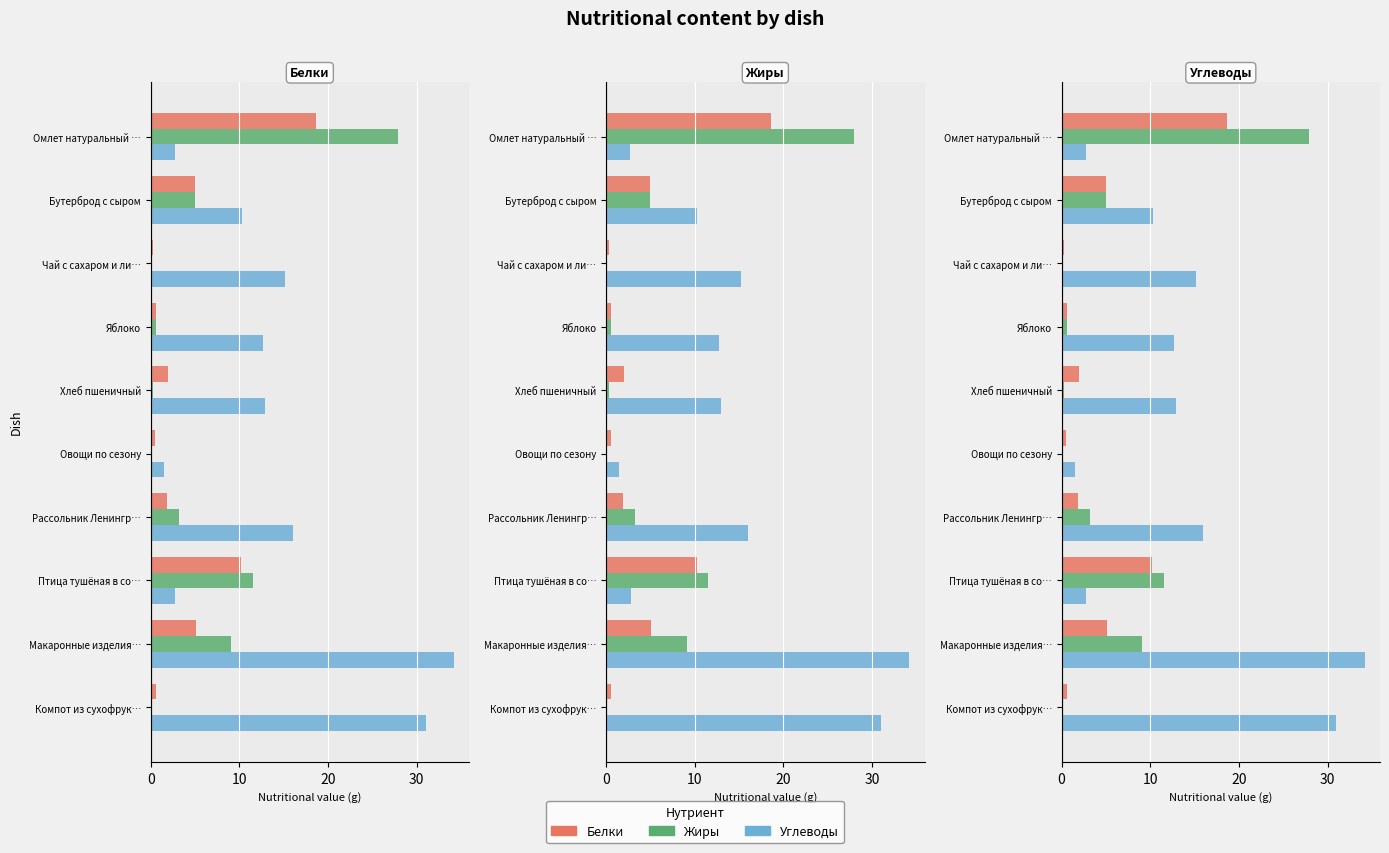

What is the minimum value for Углеводы?

1.5